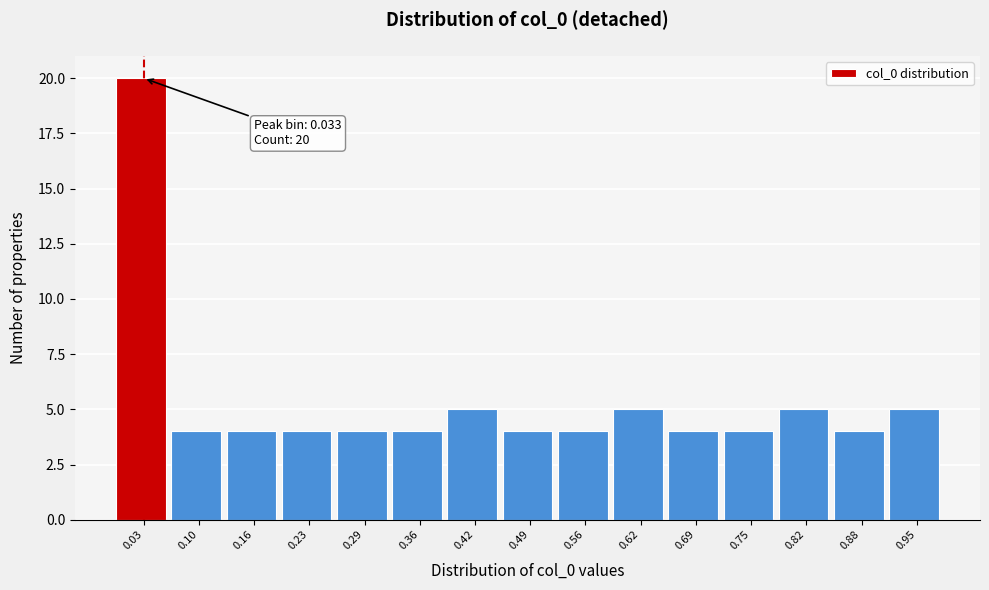

Which range on the x-axis has the tallest bar?

0.00 to 0.07